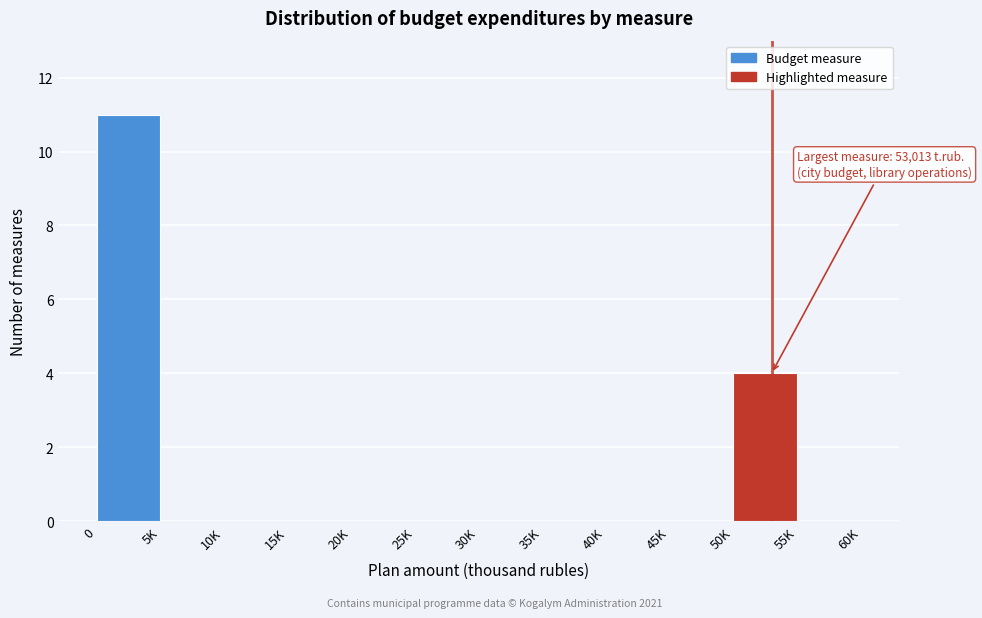

Reading left to right, extract all data points from this chart.

0=11	5K=0	10K=0	15K=0	20K=0	25K=0	30K=0	35K=0	40K=0	45K=0	50K=4	55K=0